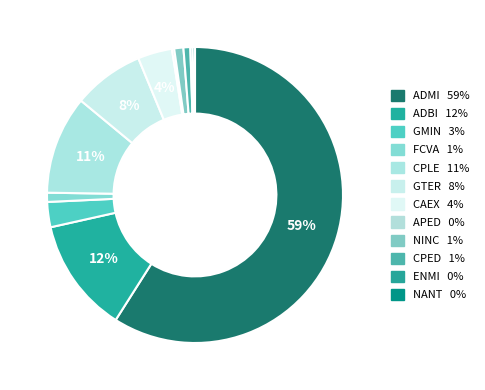

True or false: NANT accounts for 0% of the total.

True